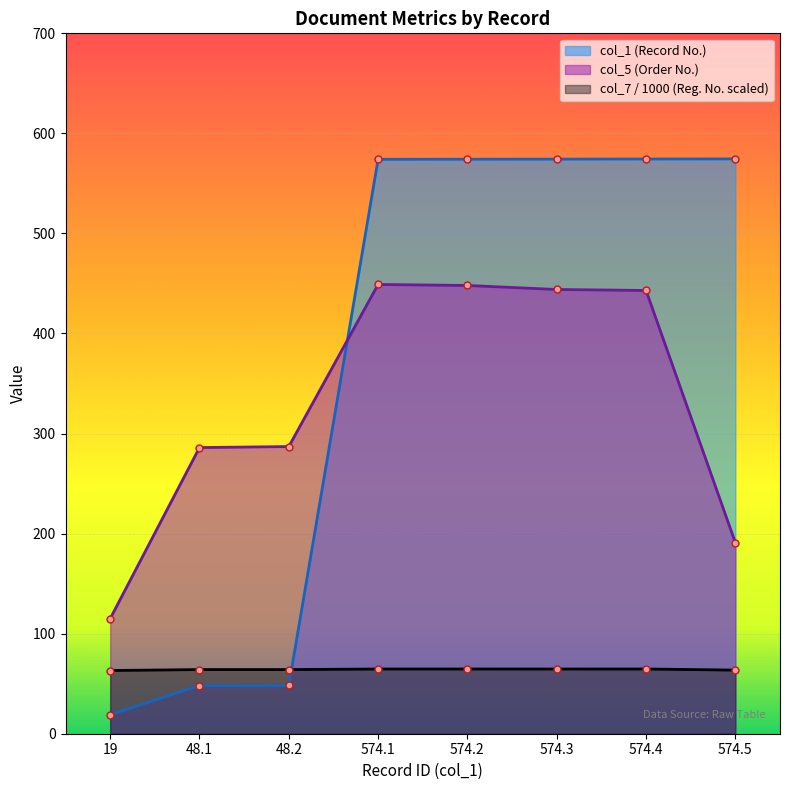

Which series has the largest total across all categories?

col_1 (Record No.)